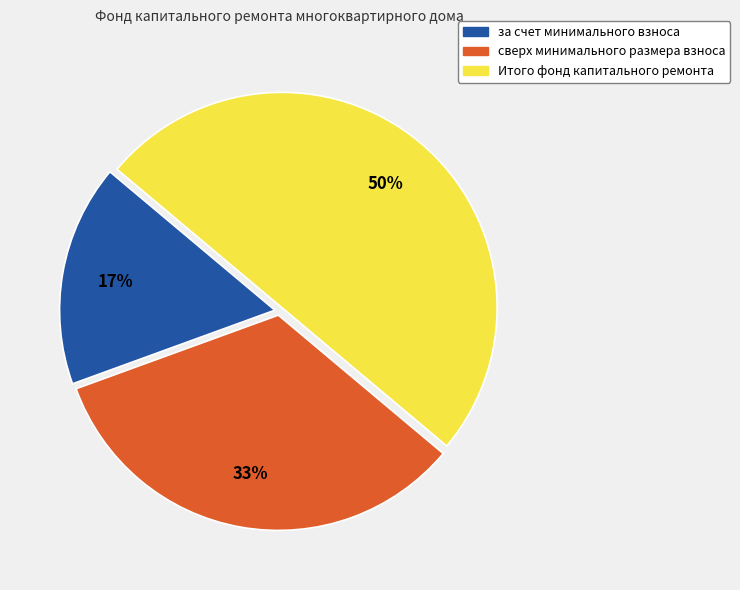

Between за счет минимального взноса and Итого фонд капитального ремонта, which is larger?

Итого фонд капитального ремонта